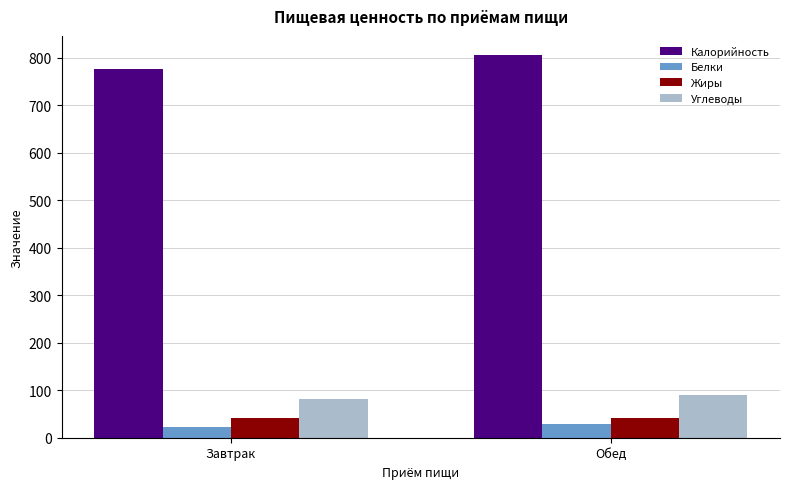

At how many categories does at least one series exceed 140?

2